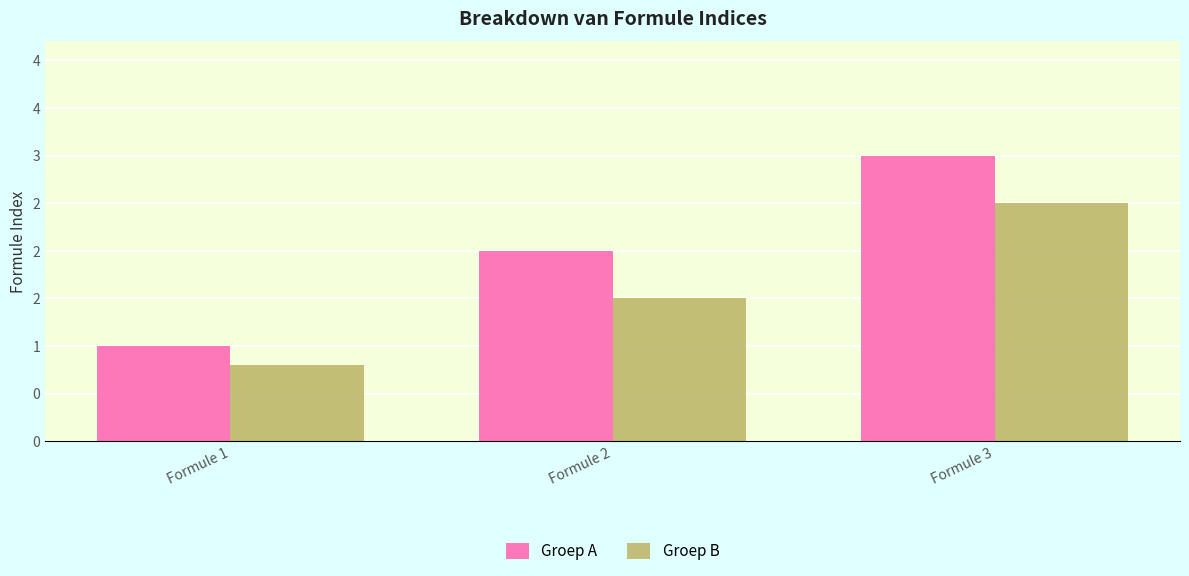

Does the chart contain stacked bars?

No